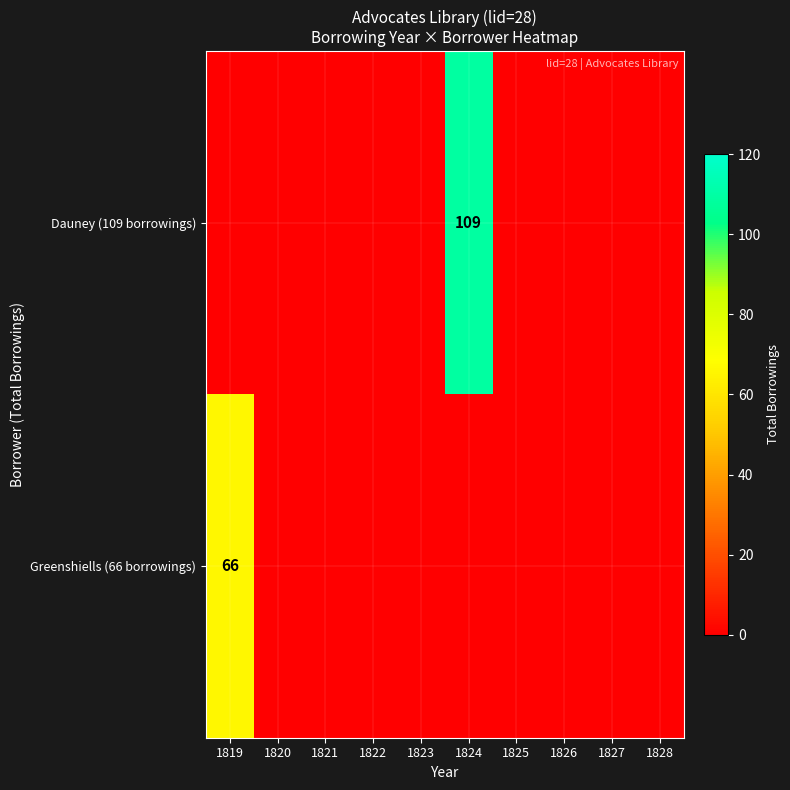

What is the sum of all Greenshiells (66 borrowings) values?

66